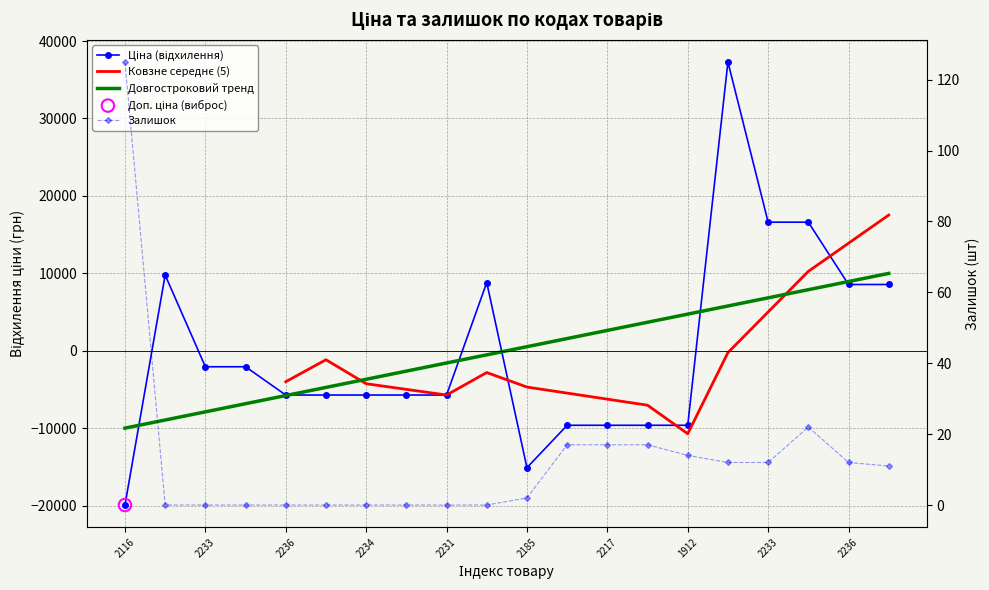

Which series has the largest Y range (max minus min)?

Ціна